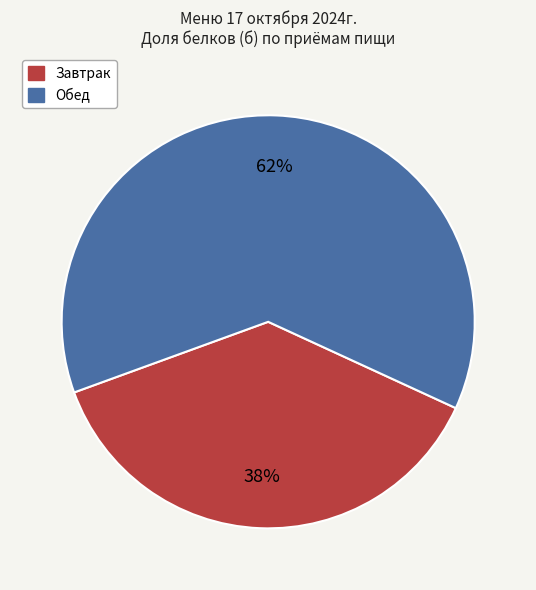

Is the sum of Обед and Завтрак greater than half?

Yes